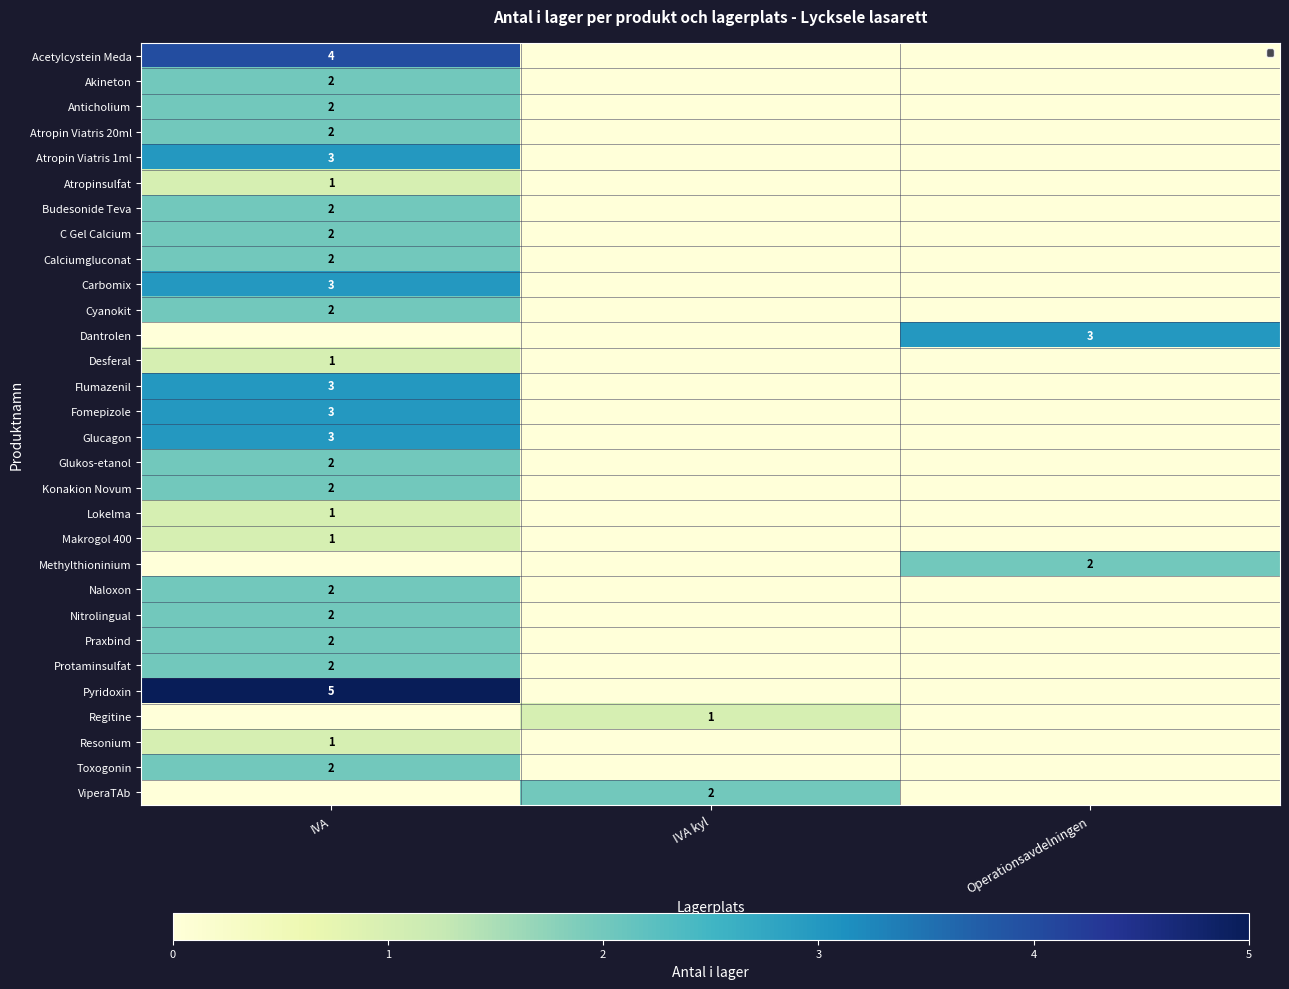

At which category is the sum across all series the highest?

IVA